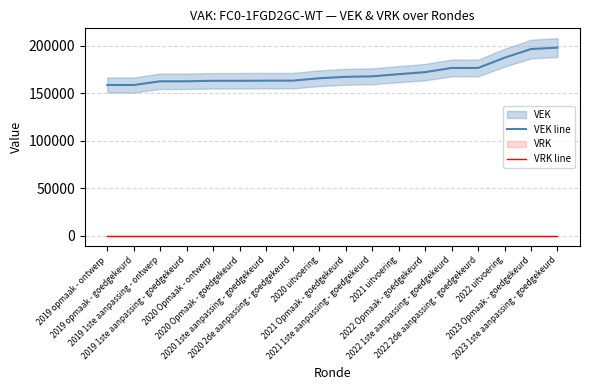

True or false: VEK line and VRK line intersect in this chart.

False